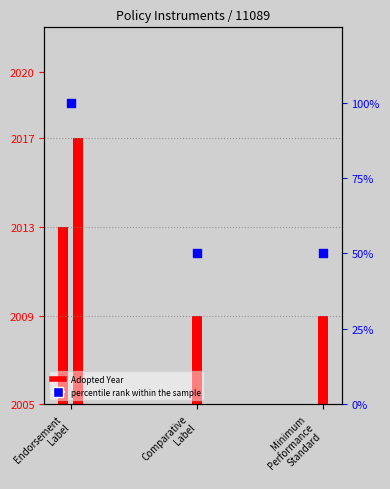

Approximately how many times larger is the value at Minimum
Performance
Standard compared to Comparative
Label?

1.0